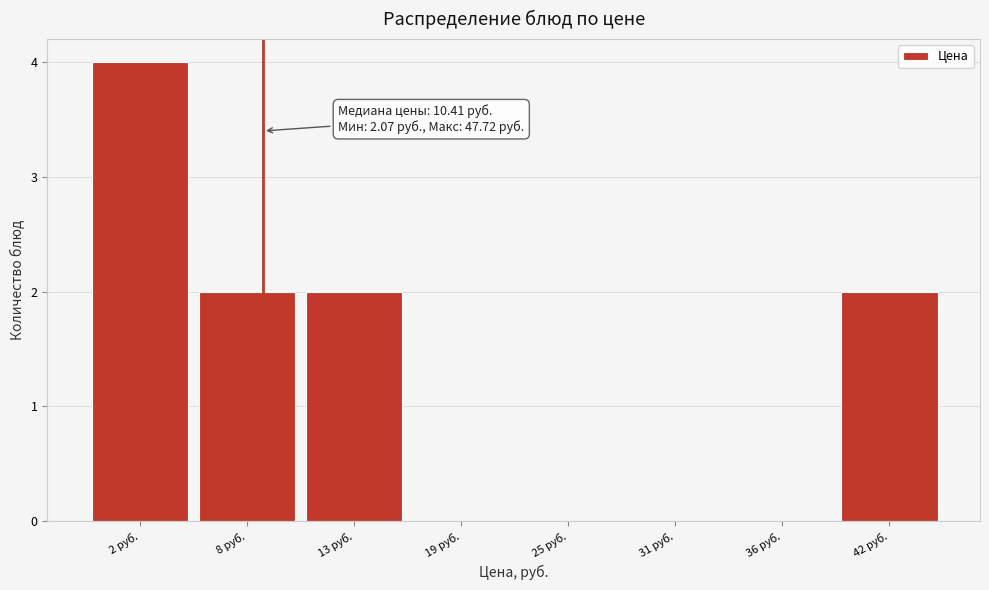

Reading left to right, list all the values displayed in this chart.

2 руб.=4	8 руб.=2	13 руб.=2	19 руб.=0	25 руб.=0	31 руб.=0	36 руб.=0	42 руб.=2